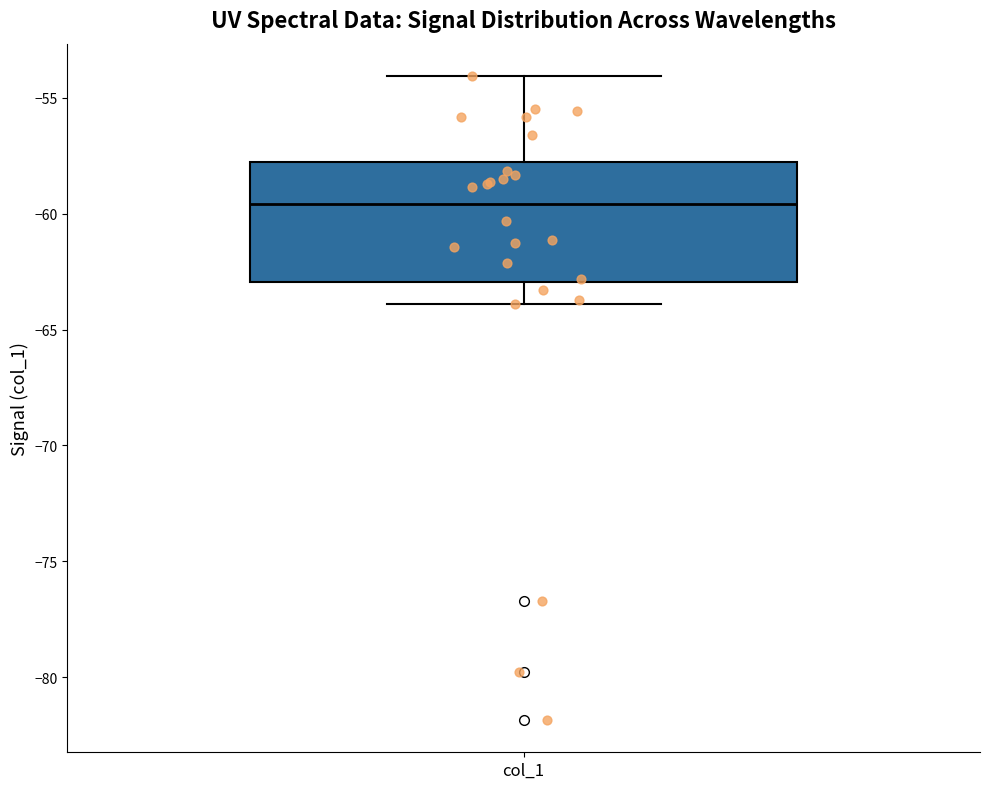

Transcribe this box plot: give where the median line is, the range the box spans, and where the two whiskers end, as read against the y-axis. The values are not printed on the chart, so give them approximately, as read against the axis.

median -59.5, box -63.0 to -58.0, whiskers -64.0 to -54.0